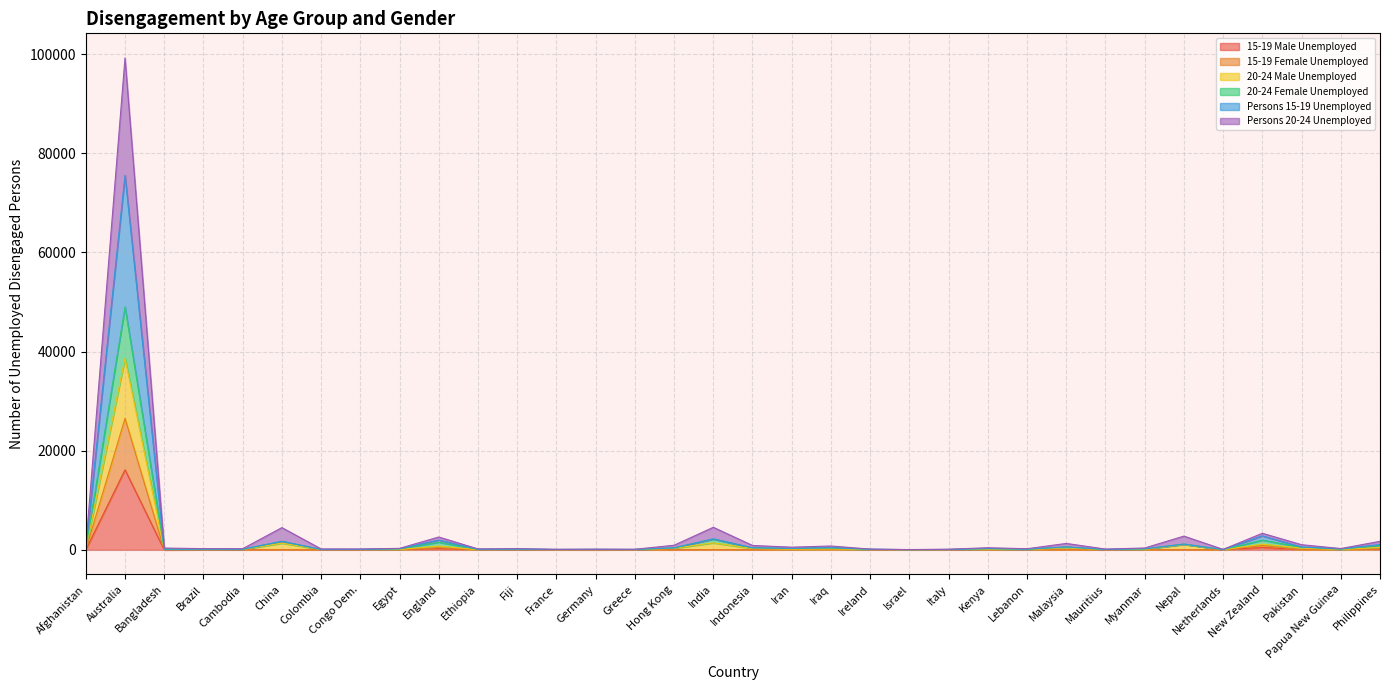

What is the spread (max minus min) of values at New Zealand?

2839